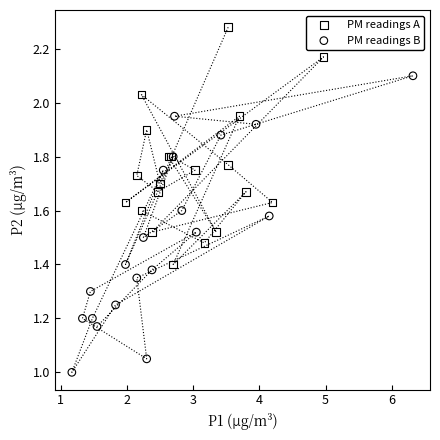

Which series reaches the minimum Y coordinate?

PM readings B